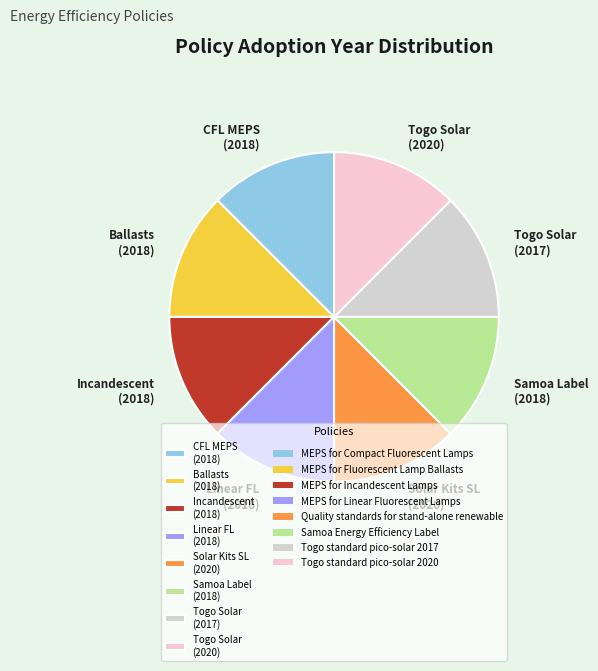

The Solar Kits SL (2020) slice represents 1% of the pie. True or false?

False